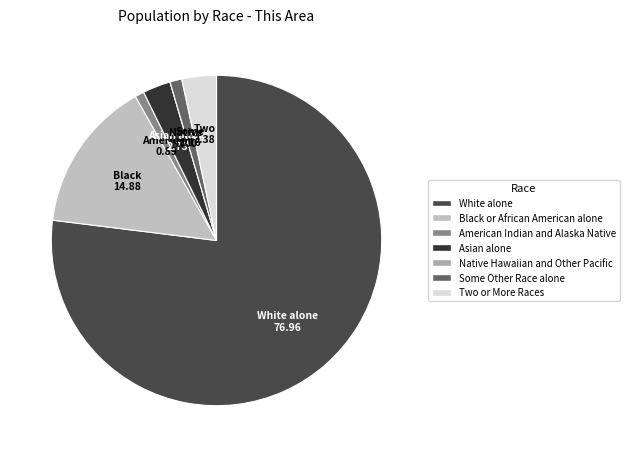

Which category accounts for the majority?

White alone